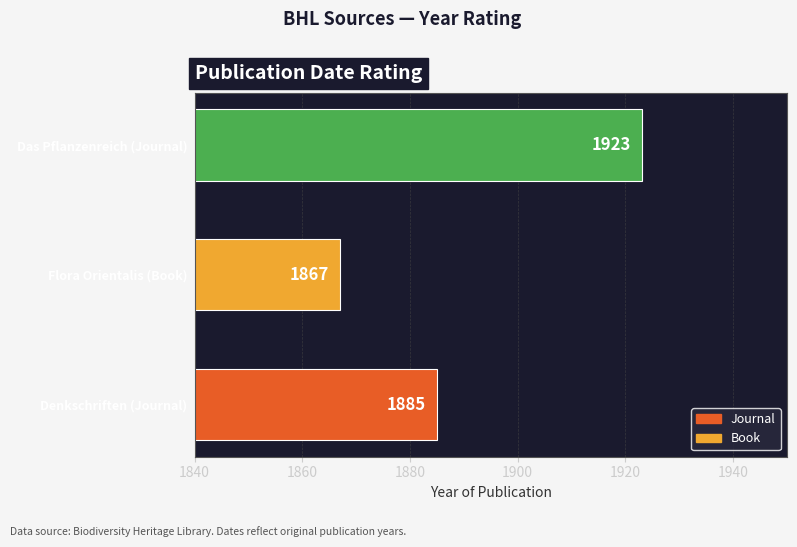

List the labels in order of value, largest first.

Das Pflanzenreich (Journal), Denkschriften (Journal), Flora Orientalis (Book)